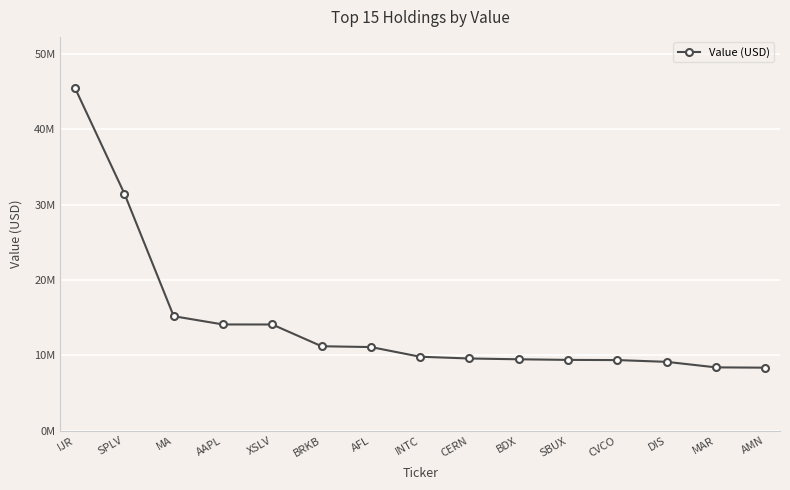

Which has a higher value, DIS or BRKB?

BRKB